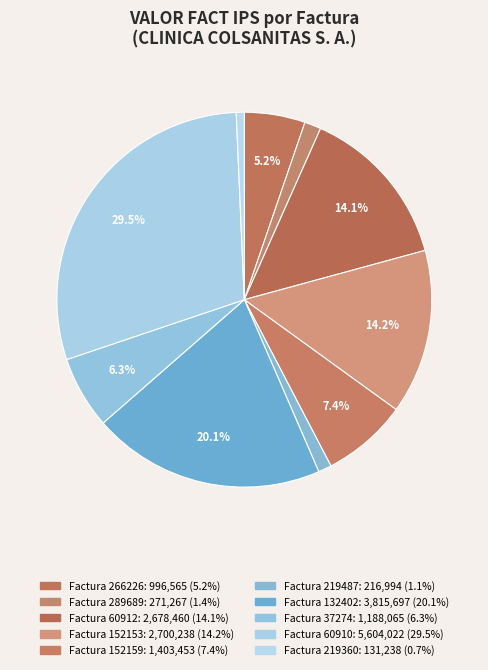

Which category has the smallest portion of the pie?

219360